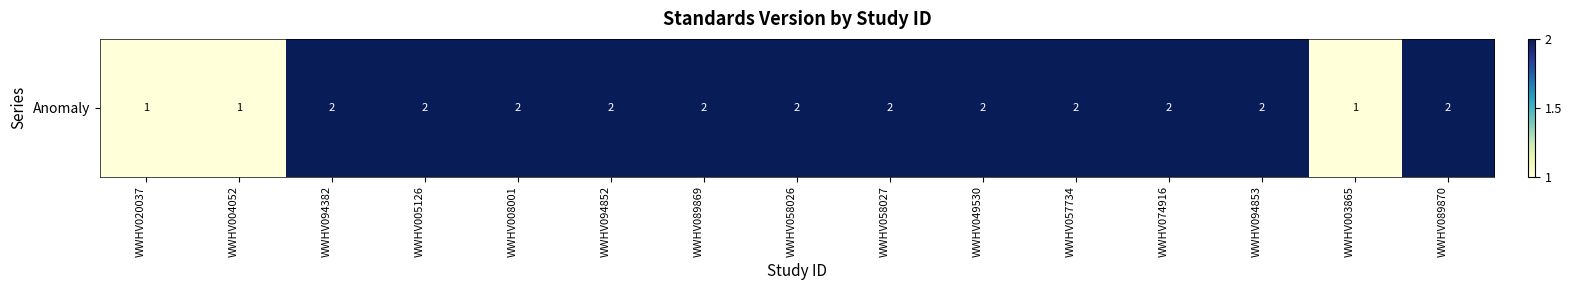

At which label is the value closest to 1?

WWHV020037